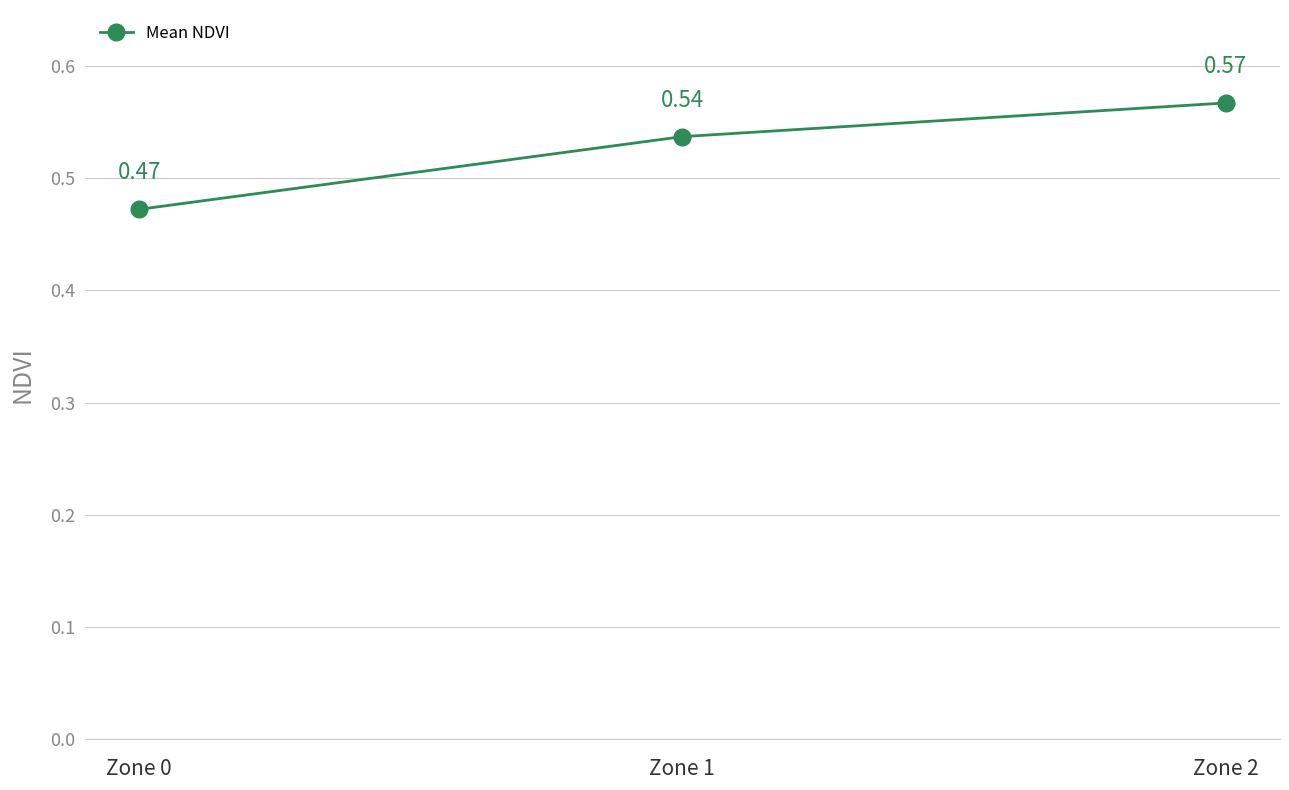

List the labels in order of value, largest first.

Zone 2, Zone 1, Zone 0